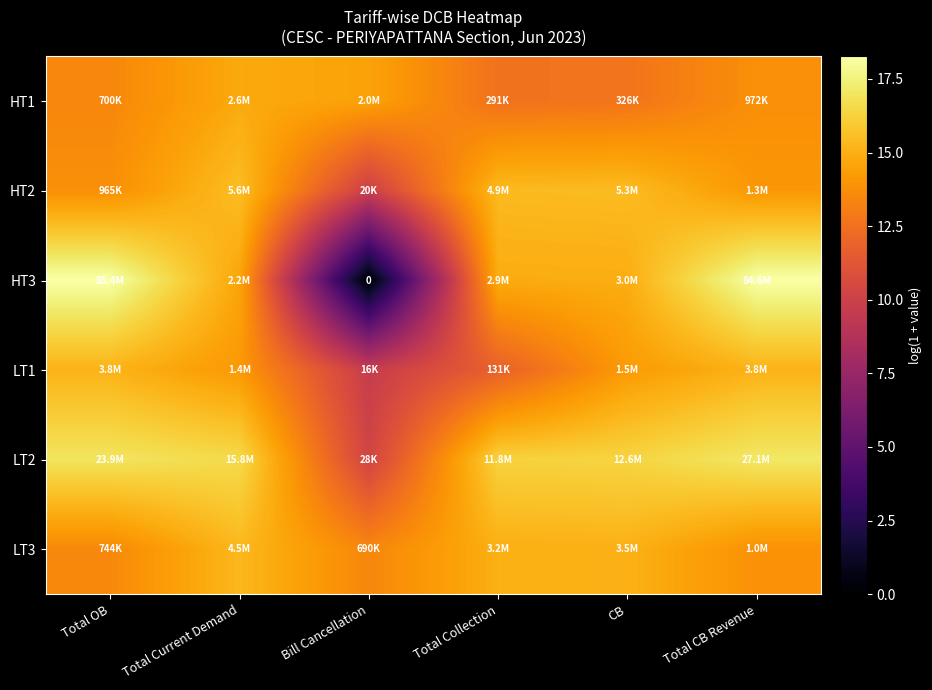

At which label is HT1 closest to 13?

CB